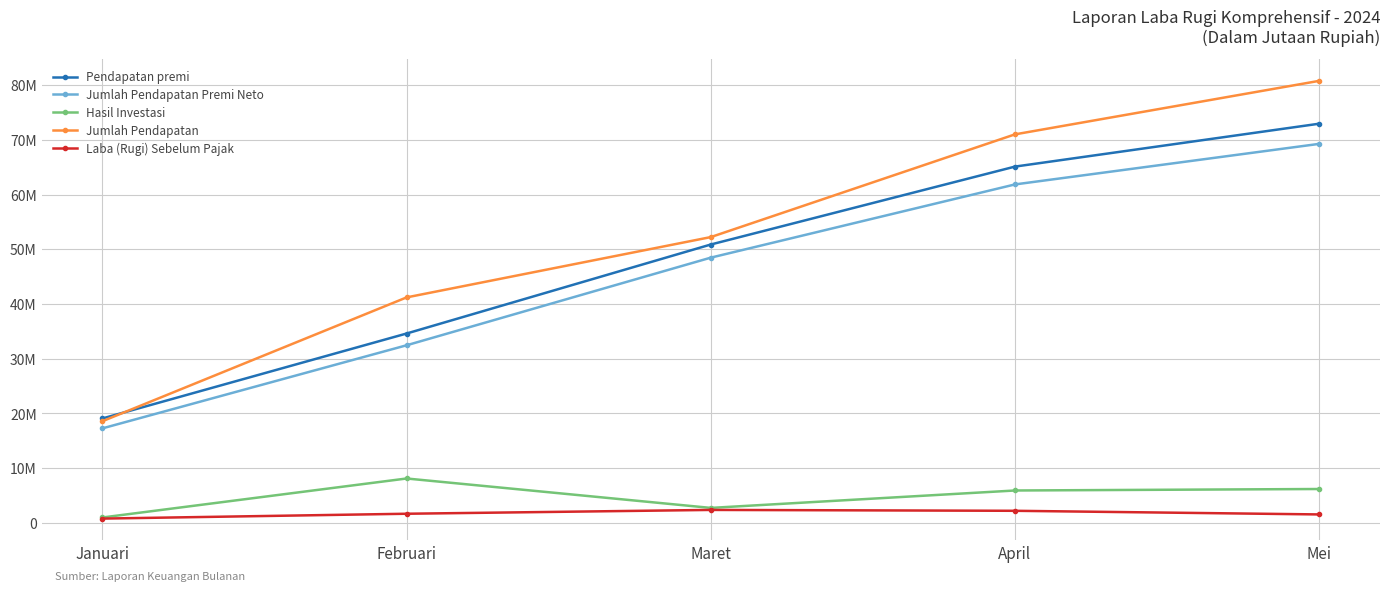

Does the chart have visible grid lines?

Yes